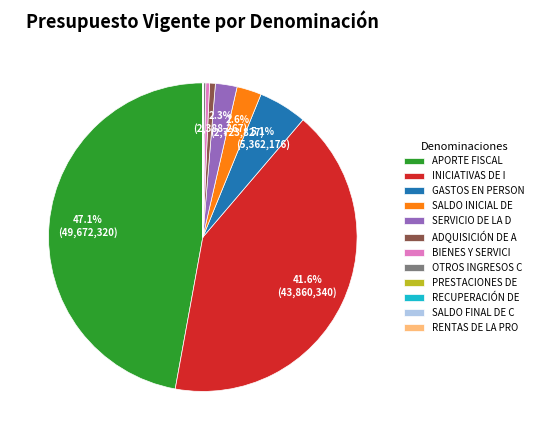

Is there any slice that represents more than half of the pie?

No